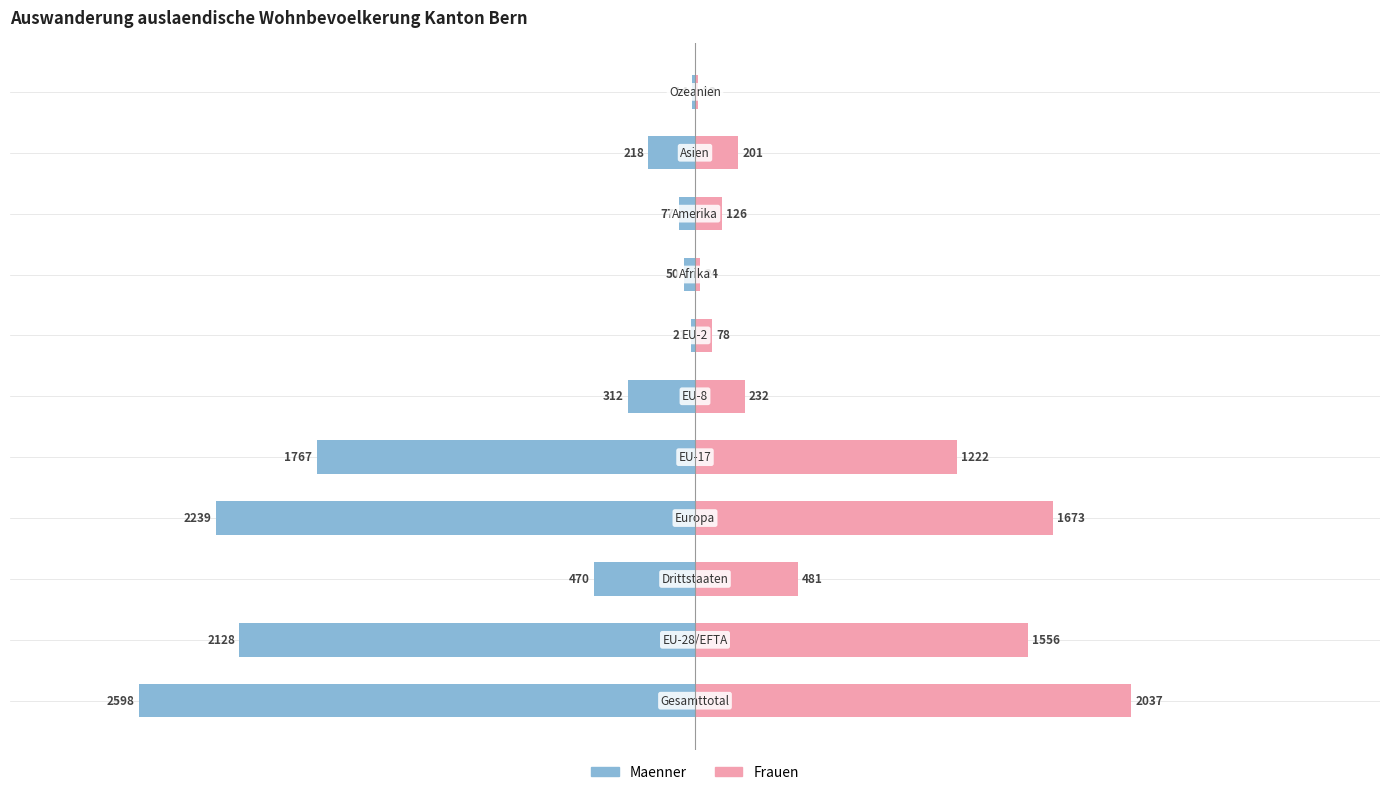

What are all the series names shown in the legend?

Maenner, Frauen